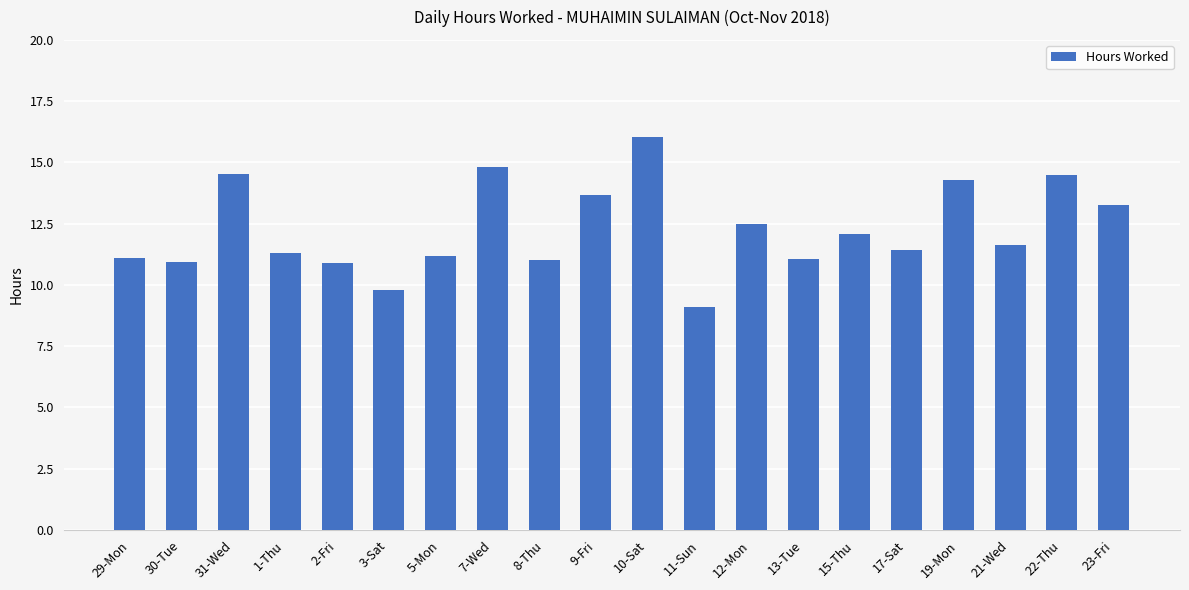

What is the approximate value at 2-Fri?

10.9